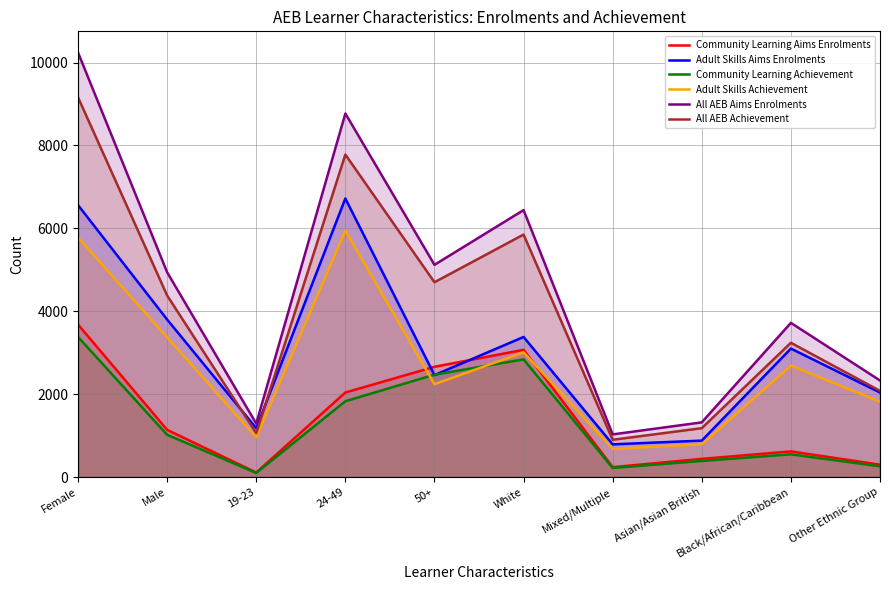

True or false: Community Learning Achievement and All AEB Achievement intersect in this chart.

False